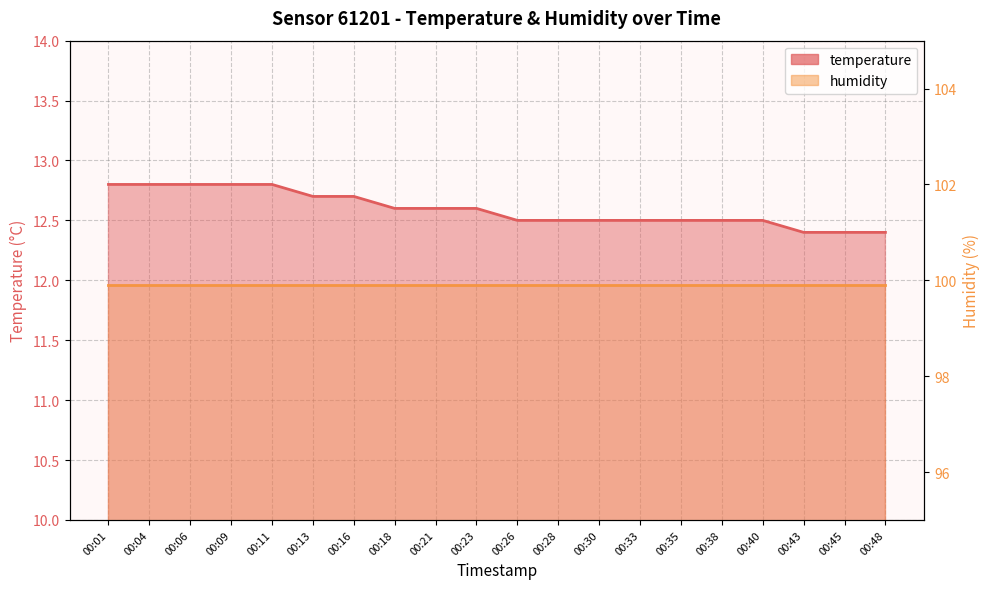

List the labels in order of value, smallest first.

00:43, 00:45, 00:48, 00:26, 00:28, 00:30, 00:33, 00:35, 00:38, 00:40, 00:18, 00:21, 00:23, 00:13, 00:16, 00:01, 00:04, 00:06, 00:09, 00:11